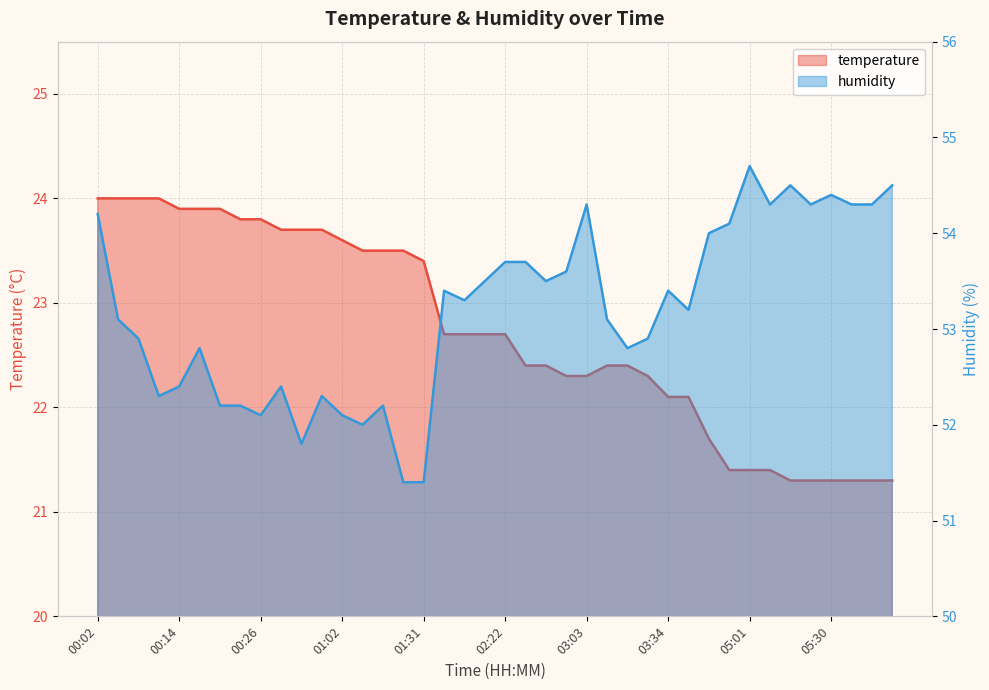

Is the value of humidity at 01:21 greater than the value of temperature at 02:15?

Yes